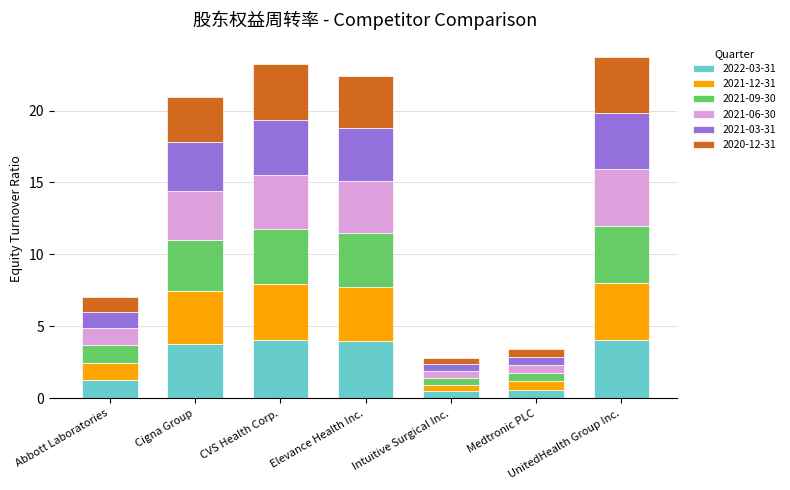

What is the lowest value of the 2022-03-31 series?

0.5